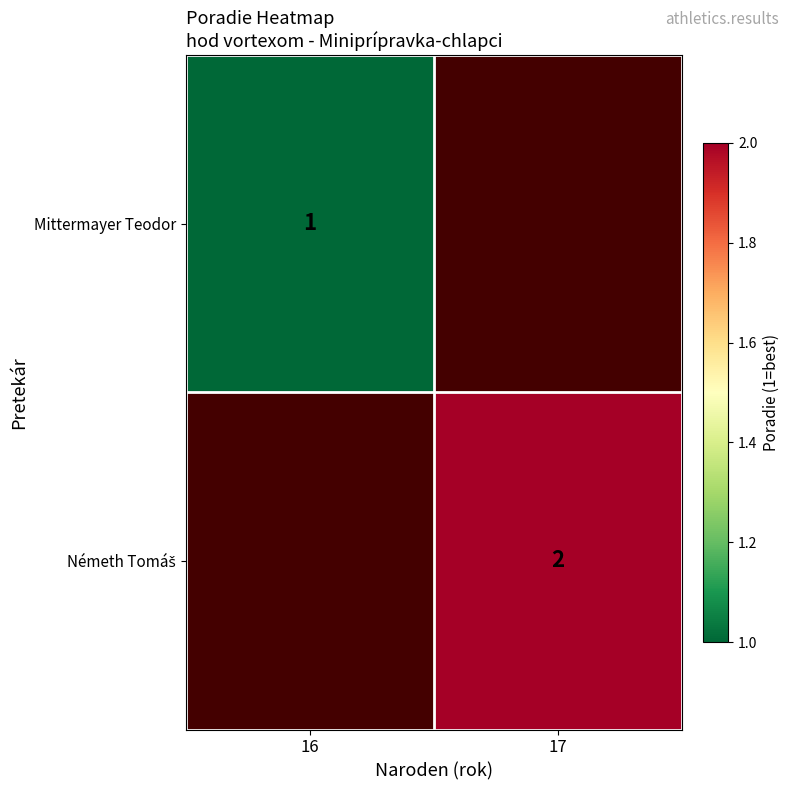

At how many categories does at least one series exceed 1?

1